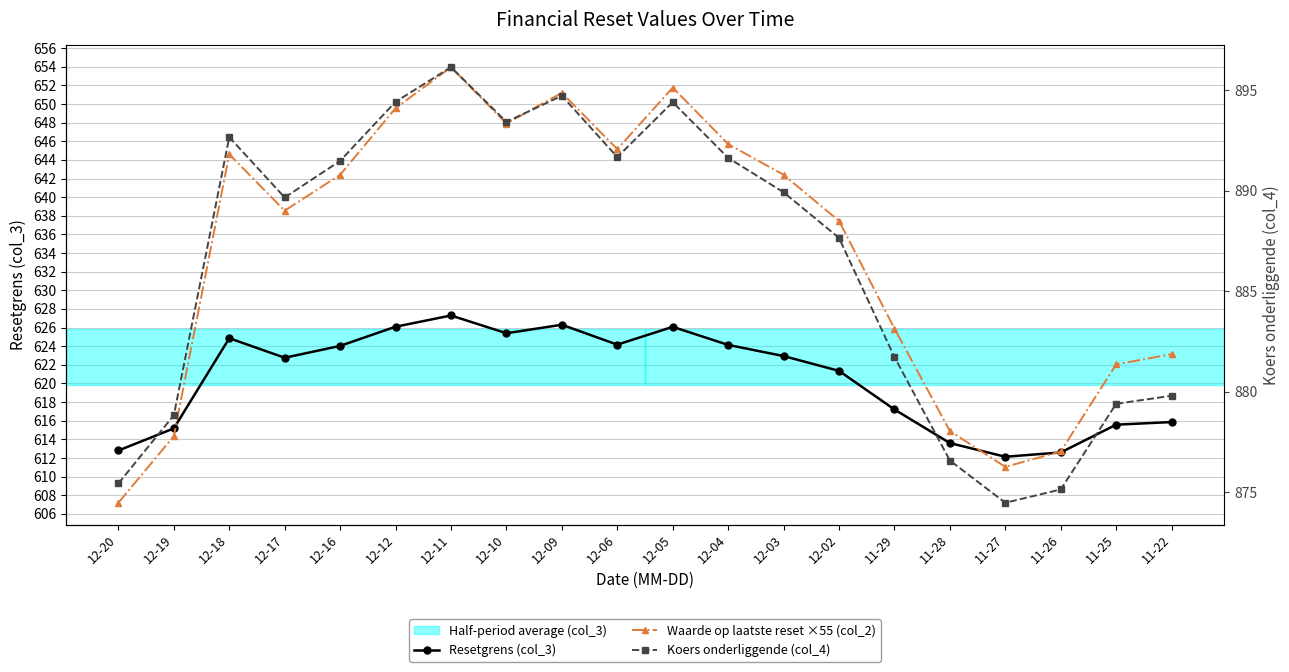

At which category does the chart reach its peak across all series?

12-11